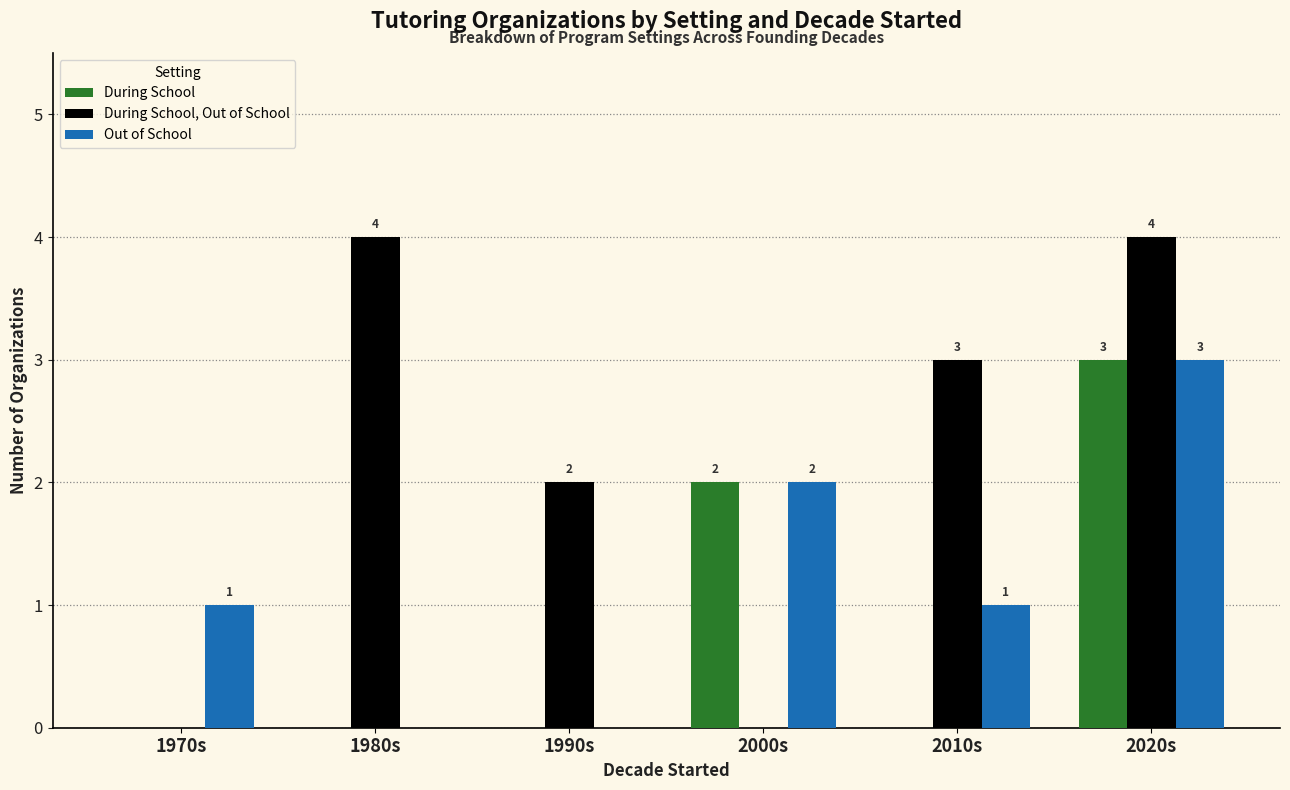

Which series has the largest total across all categories?

During School, Out of School